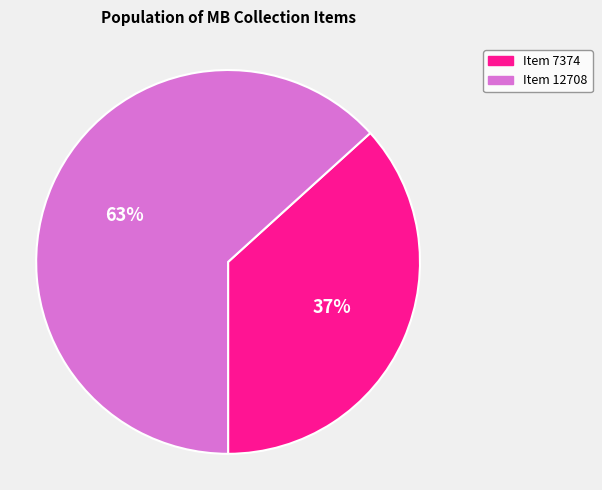

What percentage is the Item 7374 slice, to the nearest percent?

37%